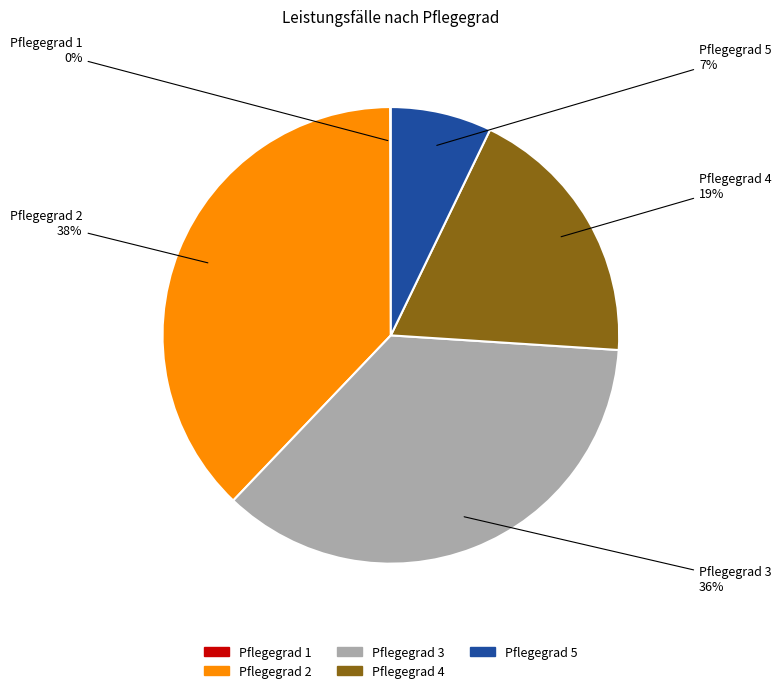

Which category has the biggest portion of the pie?

Pflegegrad 2